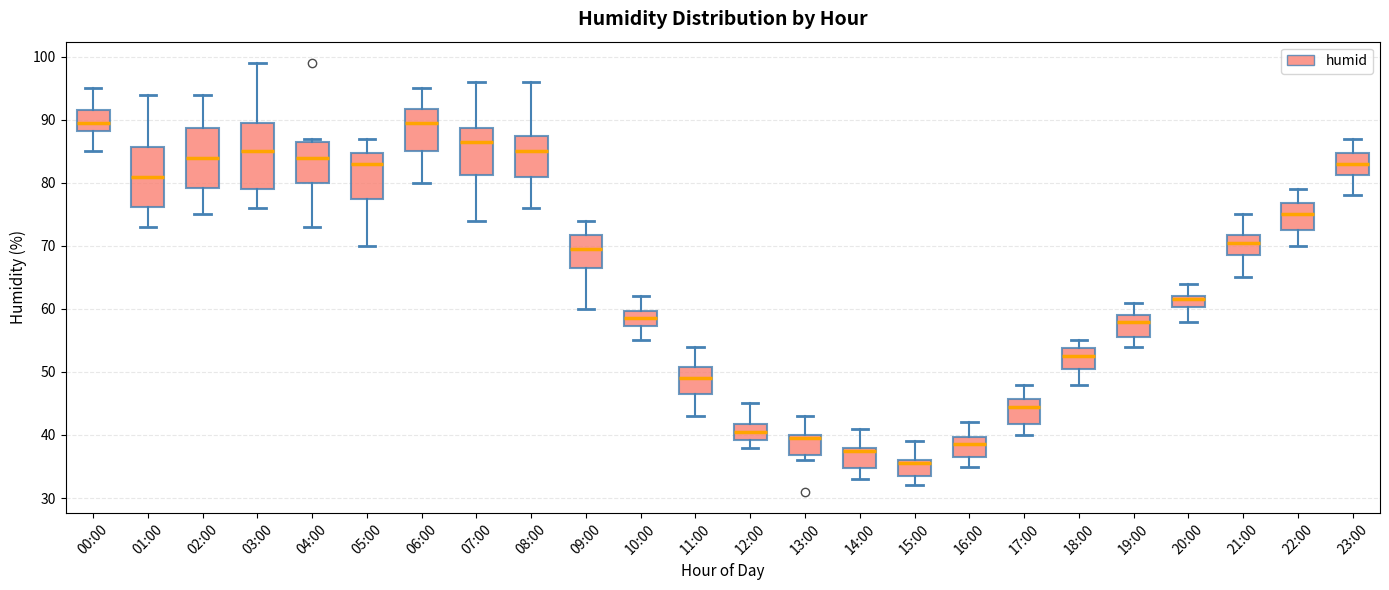

Where does the upper whisker of the box for 01:00 end on the y-axis? The values are not printed on the chart, so give them approximately, as read against the axis.

94